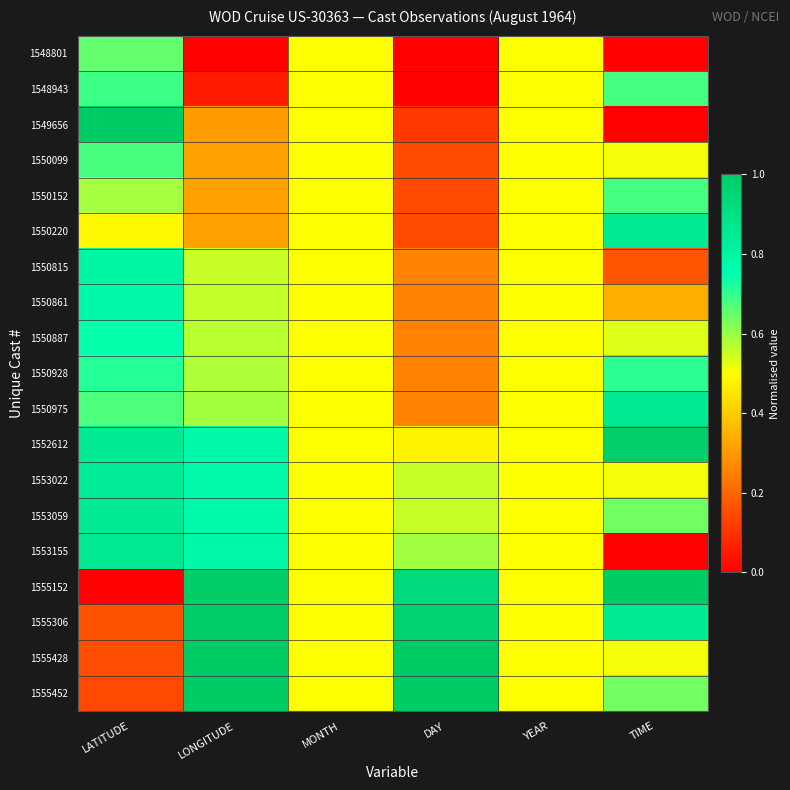

At which category is the sum across all series the highest?

LATITUDE